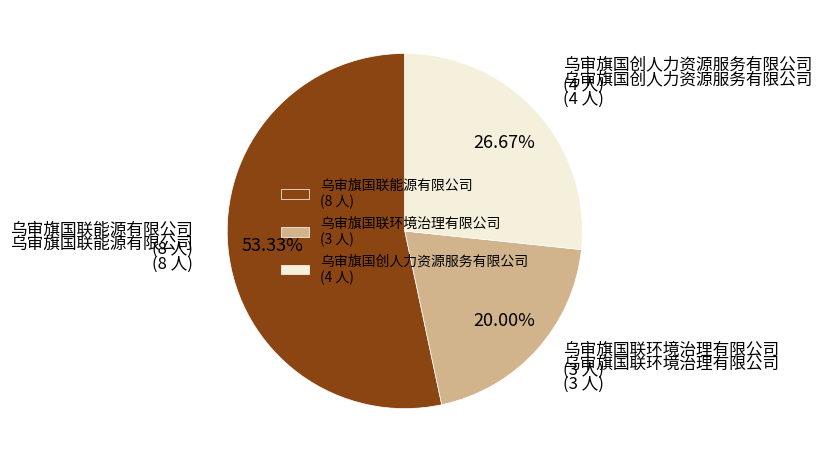

Approximately how many times larger is the value at 乌审旗国联能源有限公司 compared to 乌审旗国联环境治理有限公司?

2.7